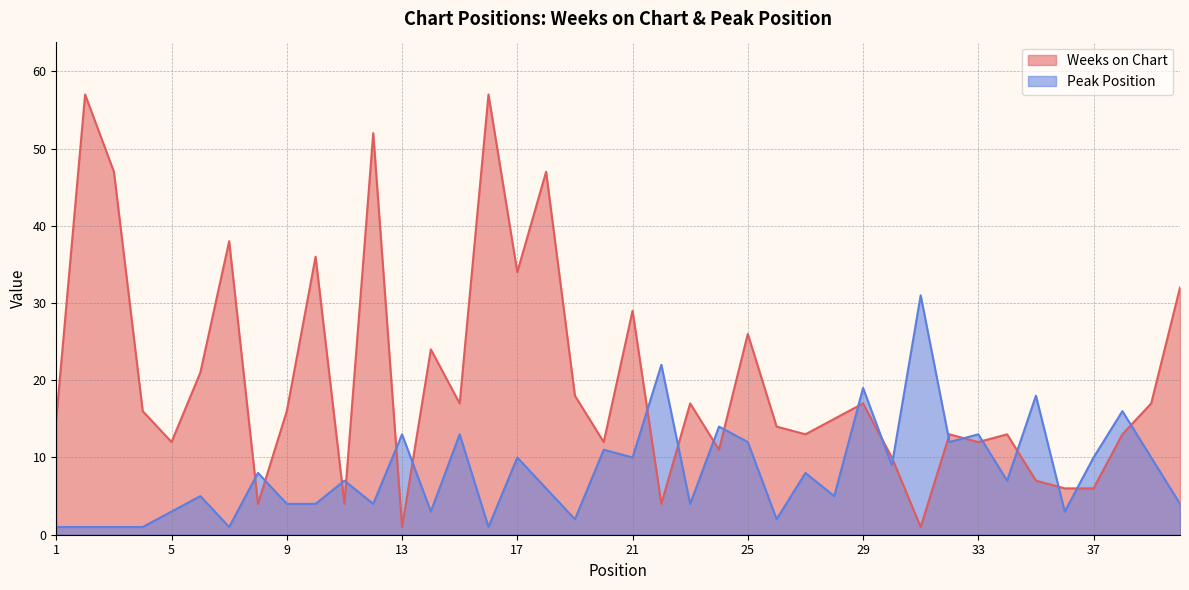

What is the sum of the Weeks on Chart values at 3 and 35?

54